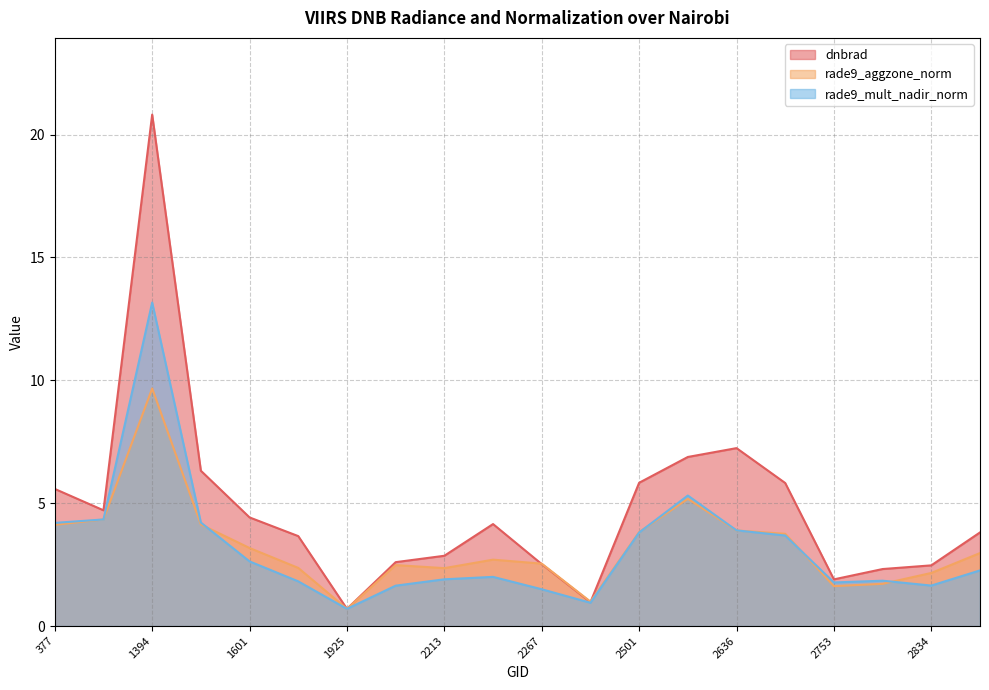

What is the spread (max minus min) of values at 2636?

3.4